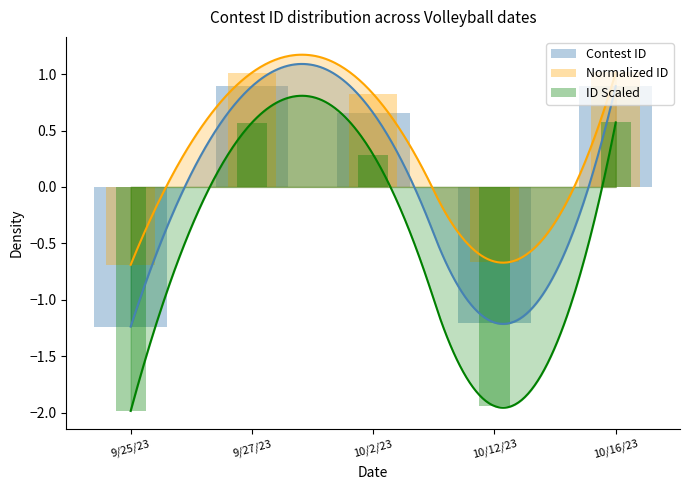

What are all the series names shown in the legend?

Contest ID, Normalized ID, ID Scaled